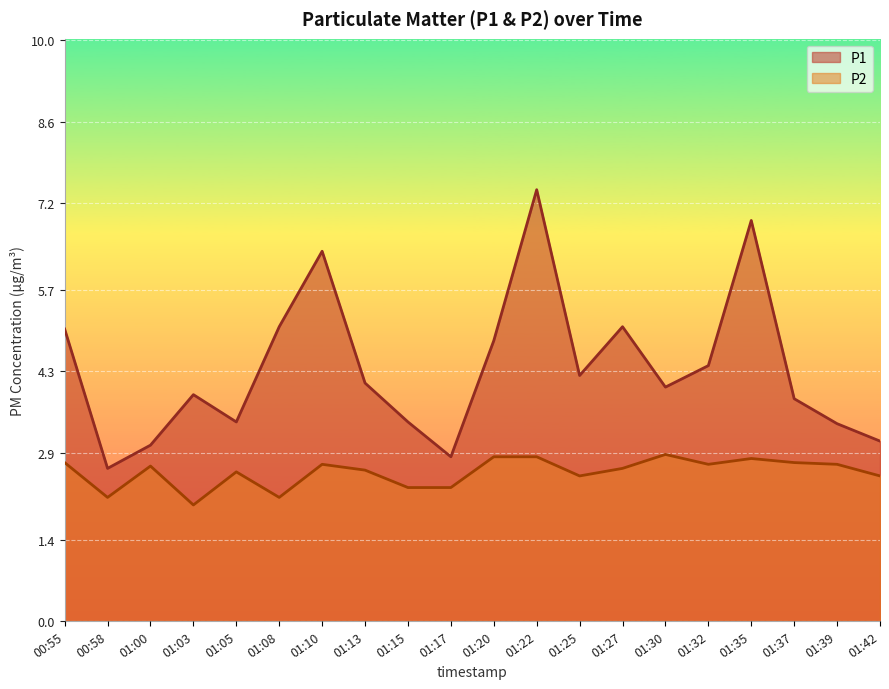

What are all the series names shown in the legend?

P1, P2